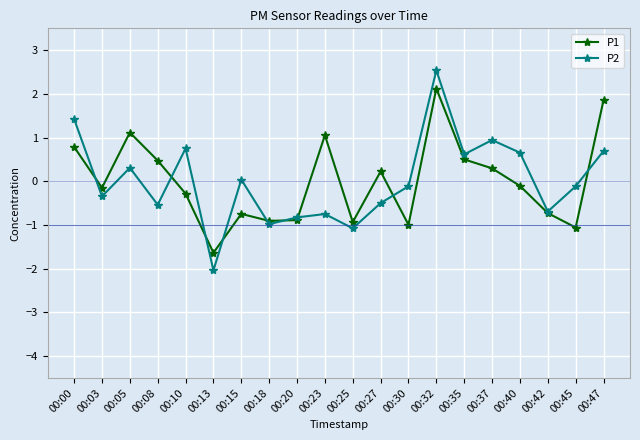

How many intersections are there between P2 and P1?

9